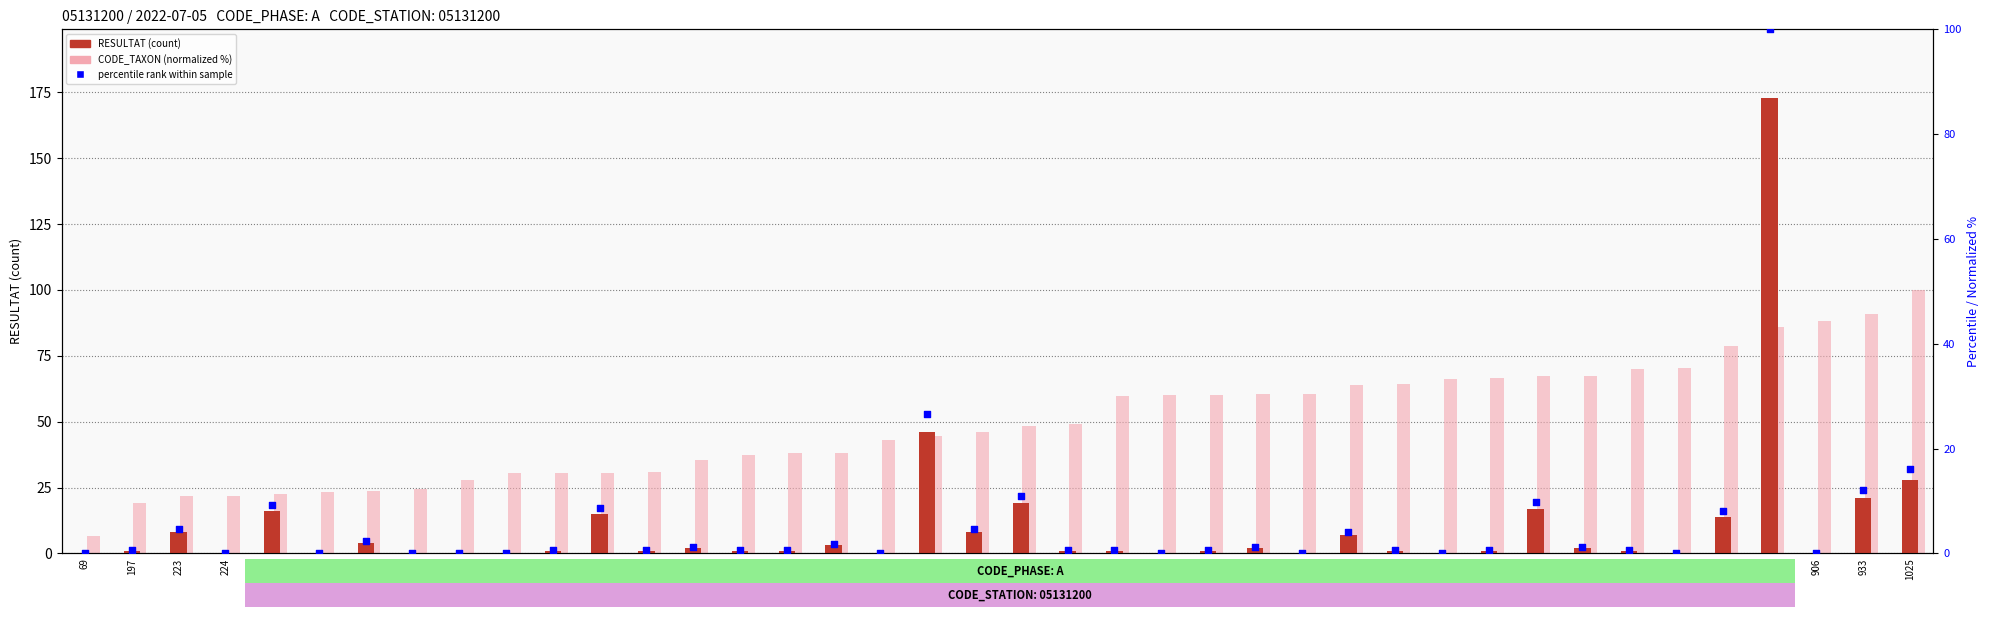

At how many categories does at least one series exceed 139?

1